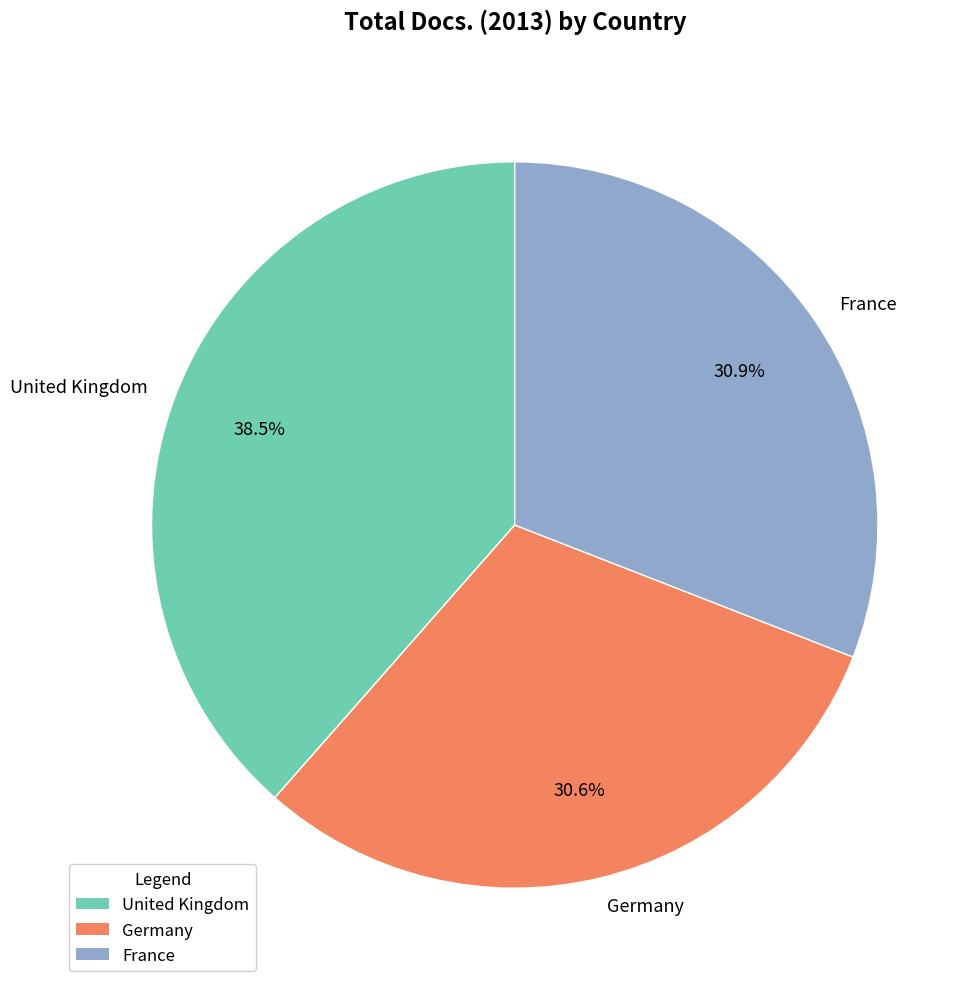

Approximately how many times larger is the value at Germany compared to United Kingdom?

0.8